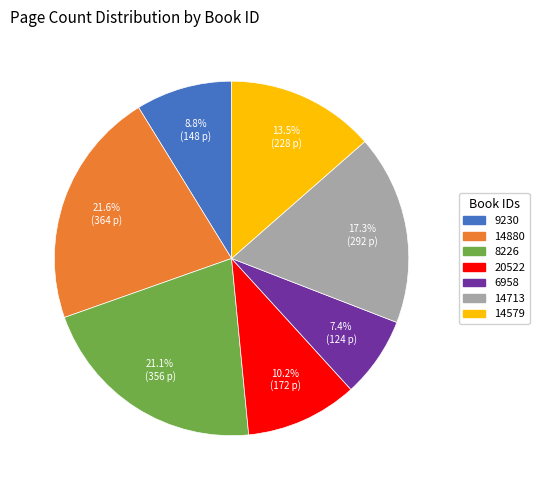

How many segments does this pie chart have?

7